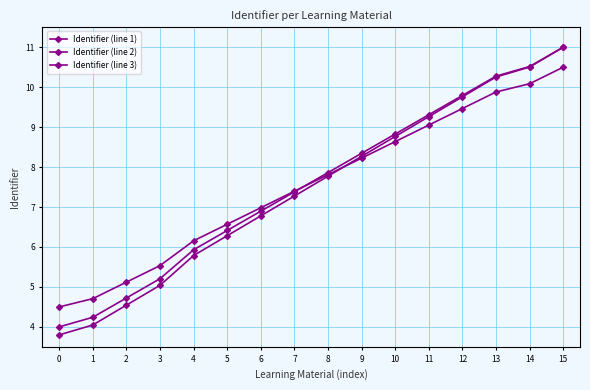

How many values in the Identifier (line 3) series exceed 7?

9